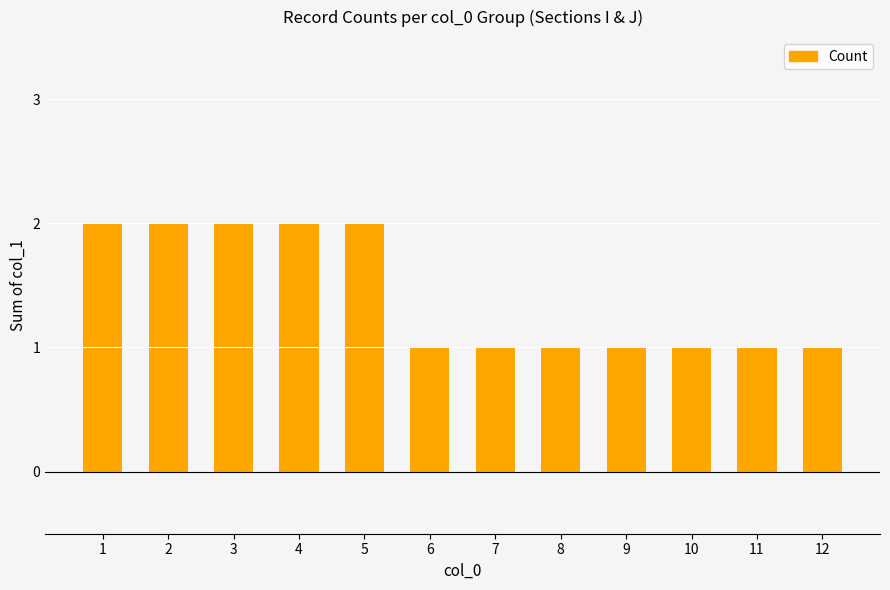

Is it true that the value at 2 is 3?

False